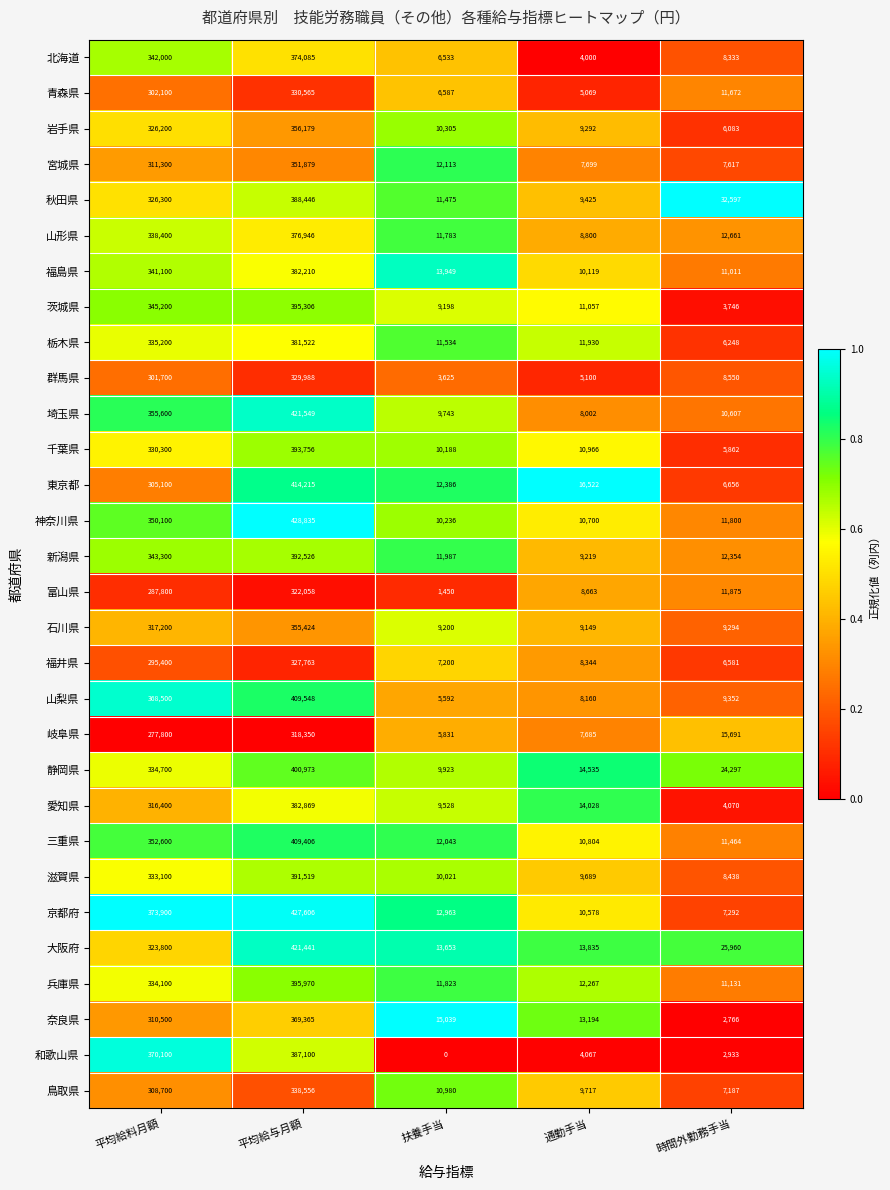

What is the total value across all series at 扶養手当?

286888